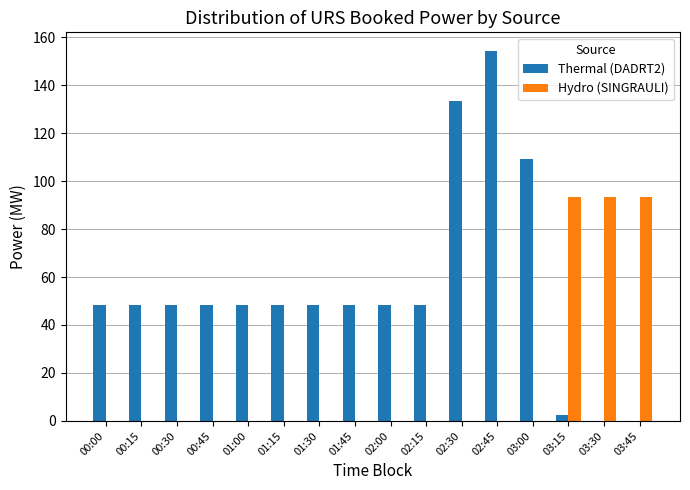

At which category does the chart reach its peak across all series?

02:45